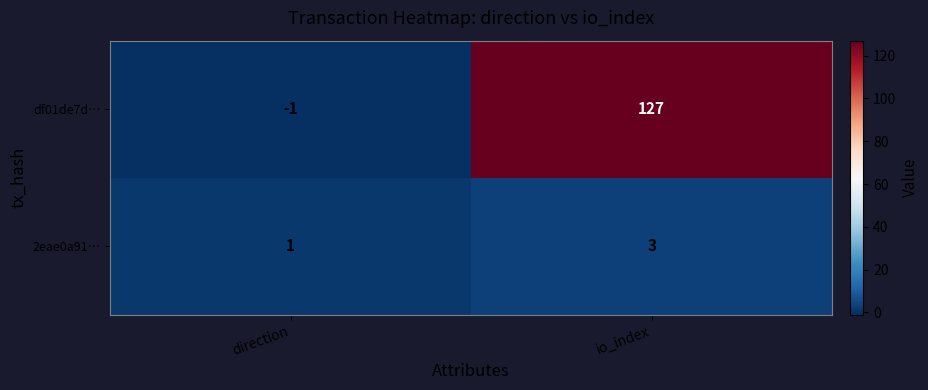

The 2eae0a91… series shows 1 at direction. True or false?

True